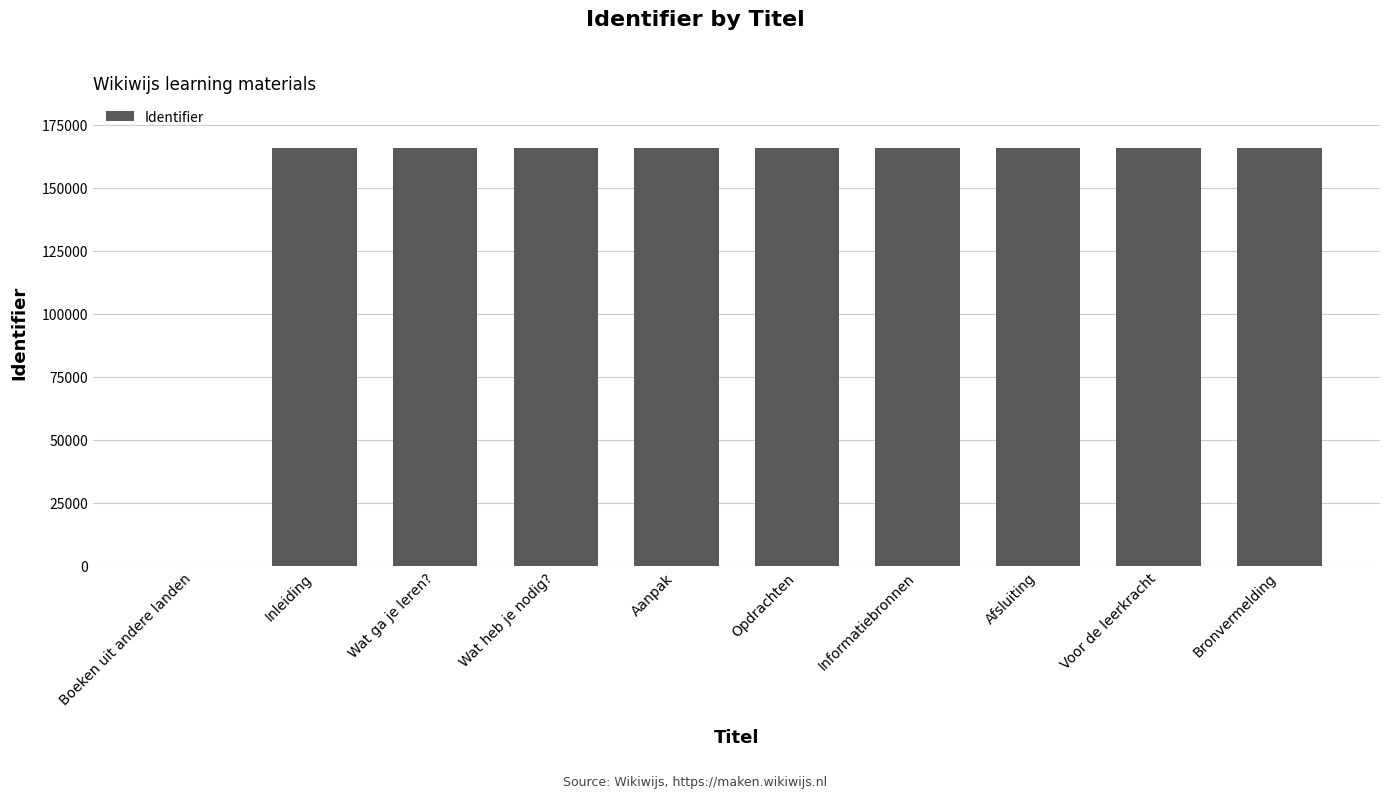

How many positive values are there?

9